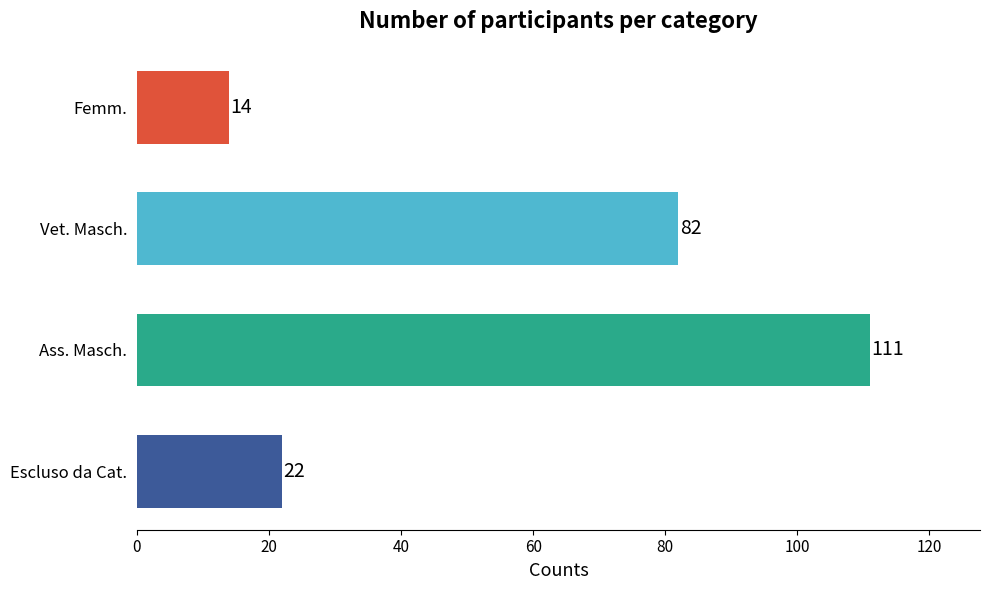

Reading bottom to top, list all the values displayed in this chart.

22	111	82	14